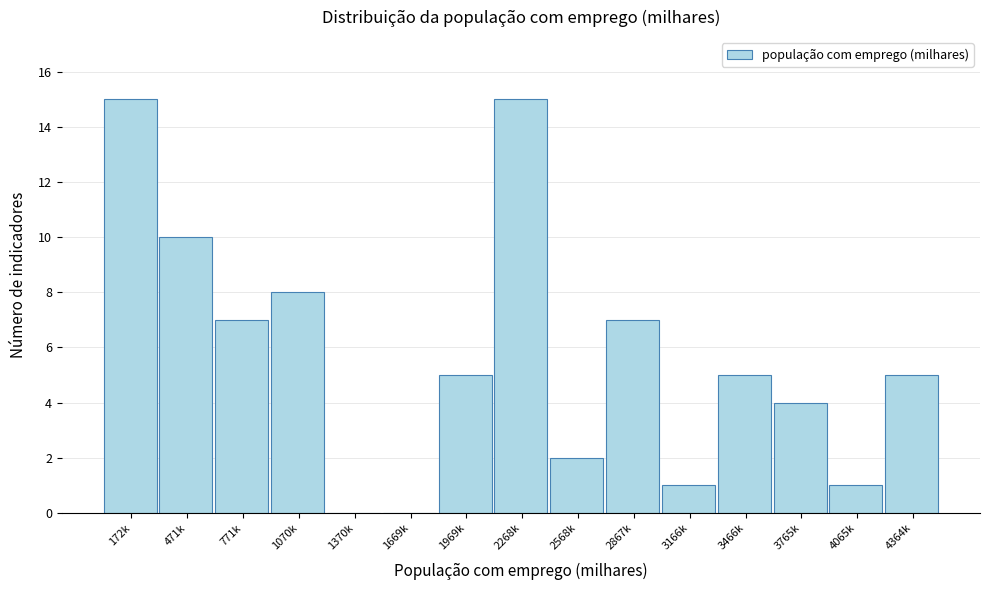

Reading left to right, what are all the values shown in this chart?

172k=15	471k=10	771k=7	1070k=8	1370k=0	1669k=0	1969k=5	2268k=15	2568k=2	2867k=7	3166k=1	3466k=5	3765k=4	4065k=1	4364k=5